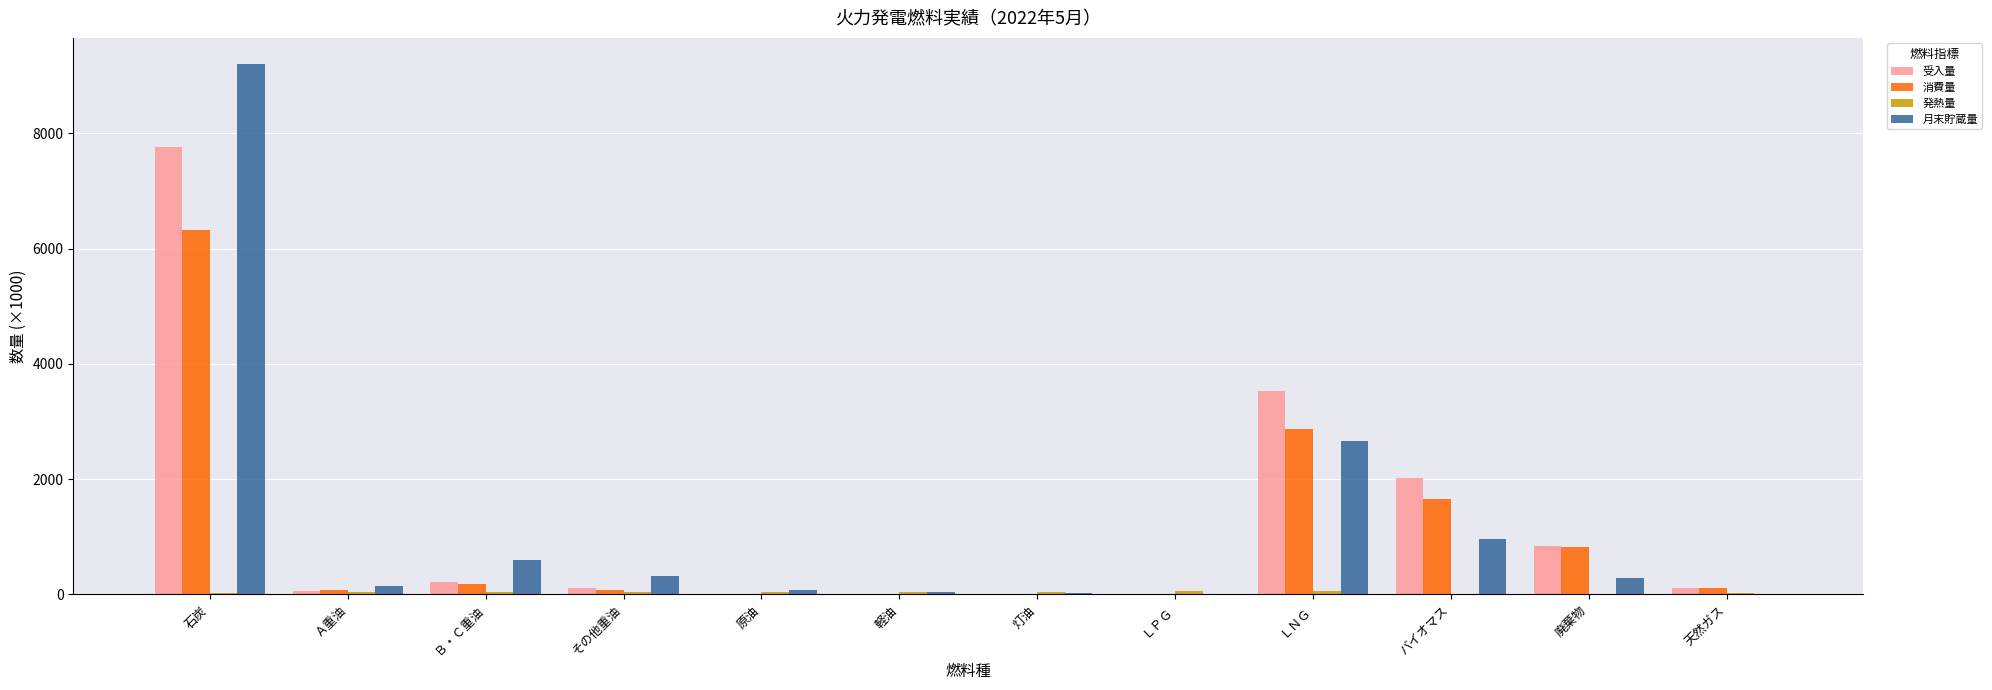

What is the sum of all 月末貯蔵量 values?

14286.5